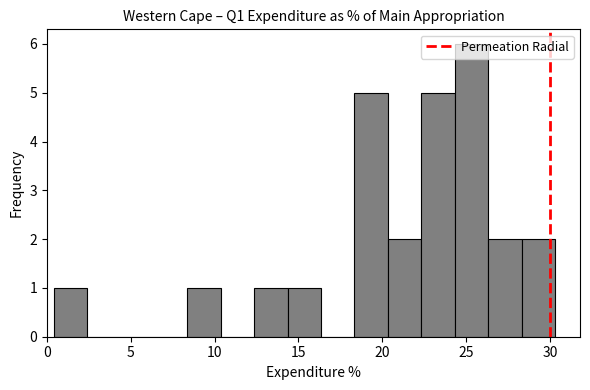

Read against the x-axis, roughly where is the centre of the tallest bar?

25.5